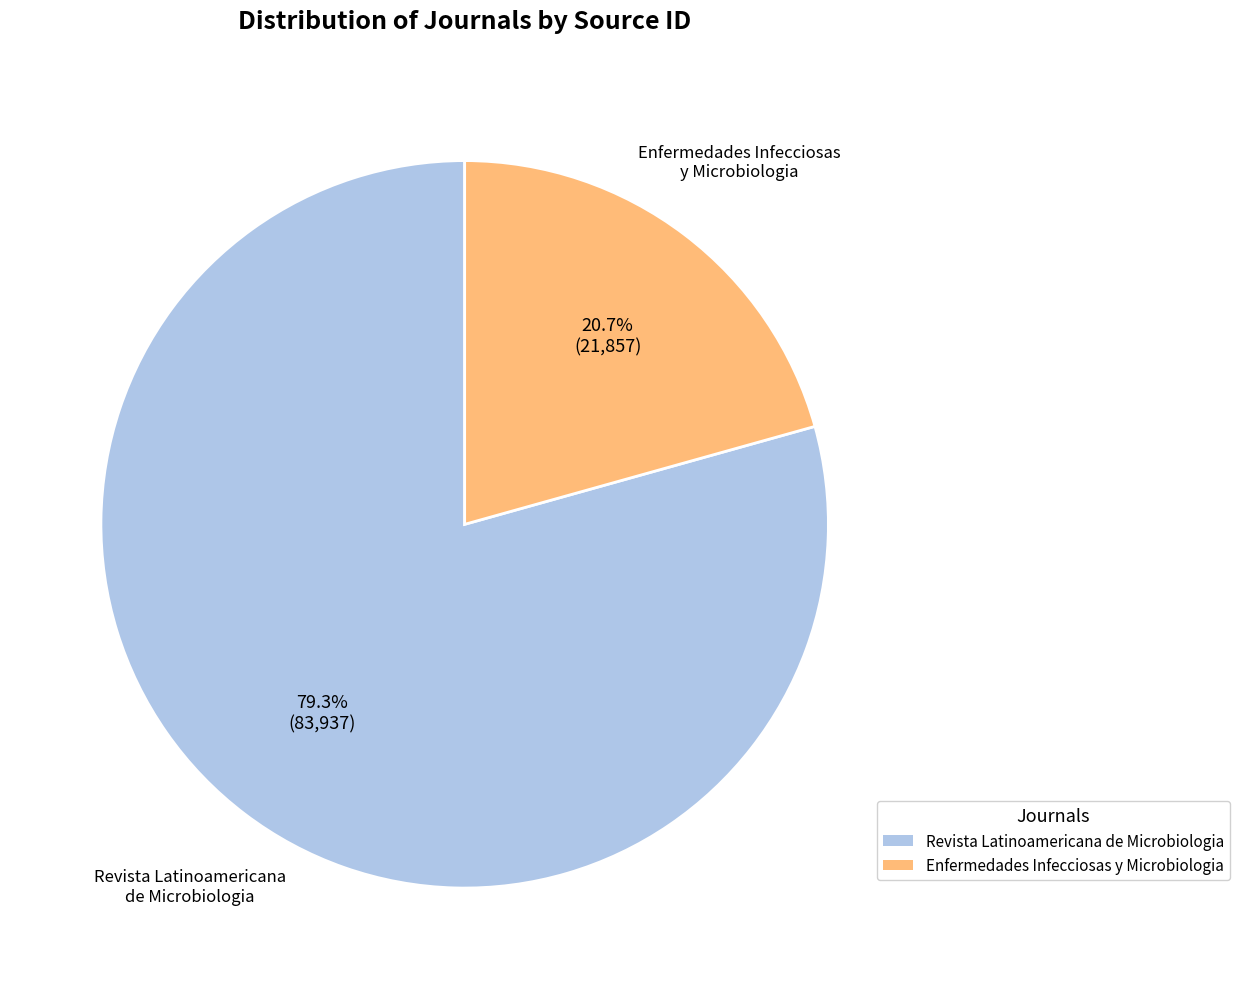

What percentage do Revista Latinoamericana de Microbiologia and Enfermedades Infecciosas y Microbiologia together represent?

100.0%